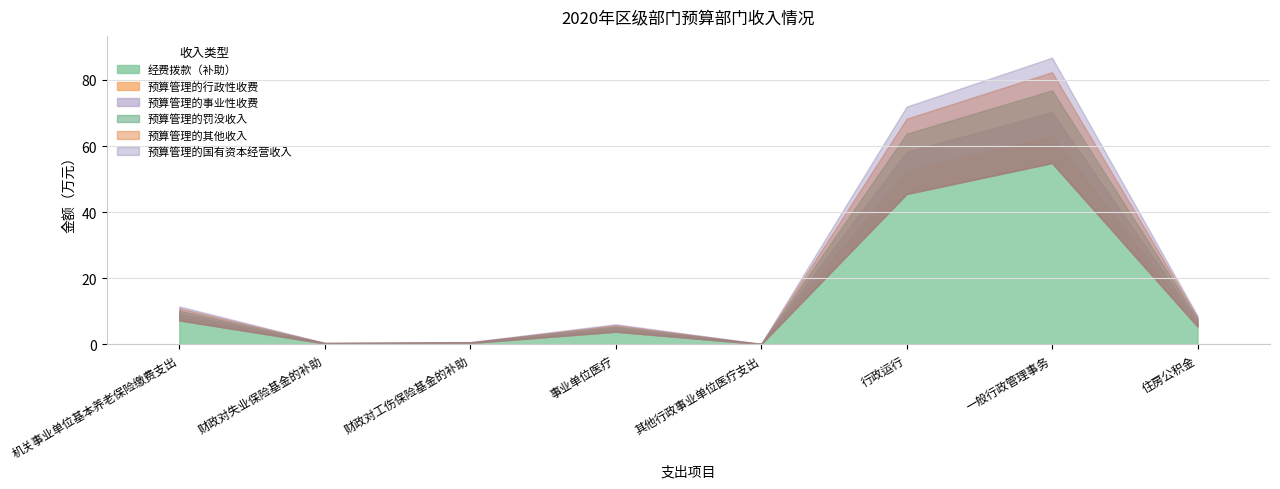

How many distinct data groups are displayed?

6